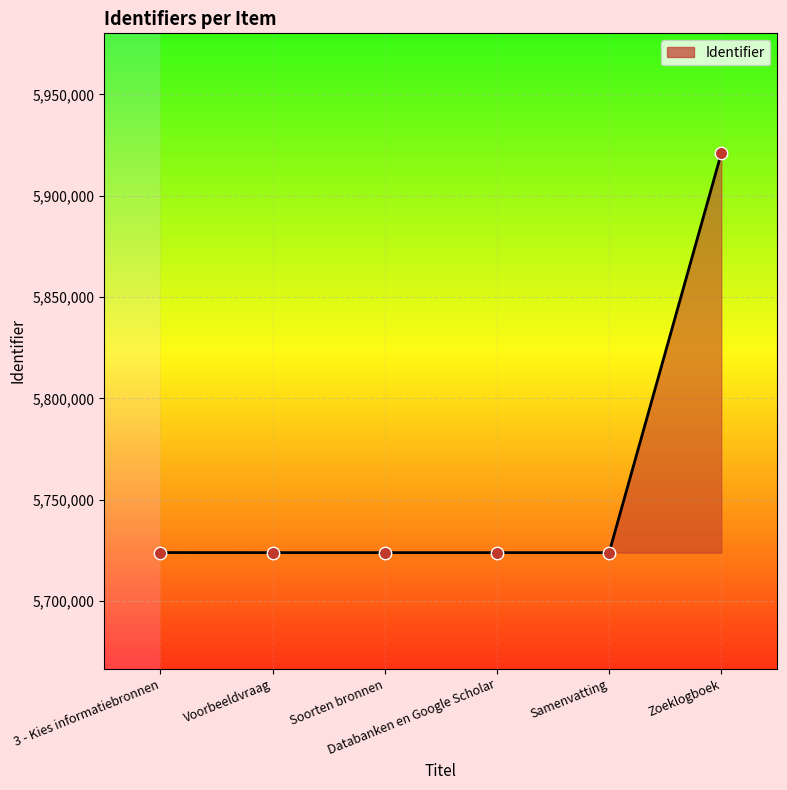

What is the change in value from 3 - Kies informatiebronnen to Voorbeeldvraag?

-47